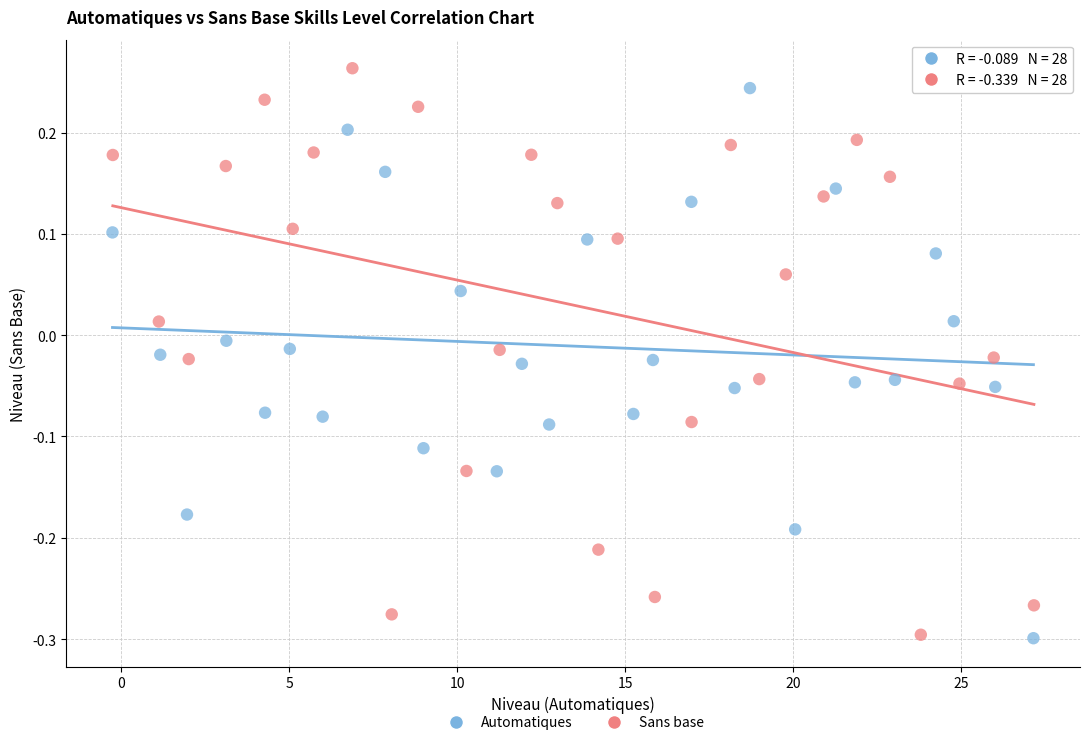

What are all the series names shown in the legend?

Automatiques, Sans base